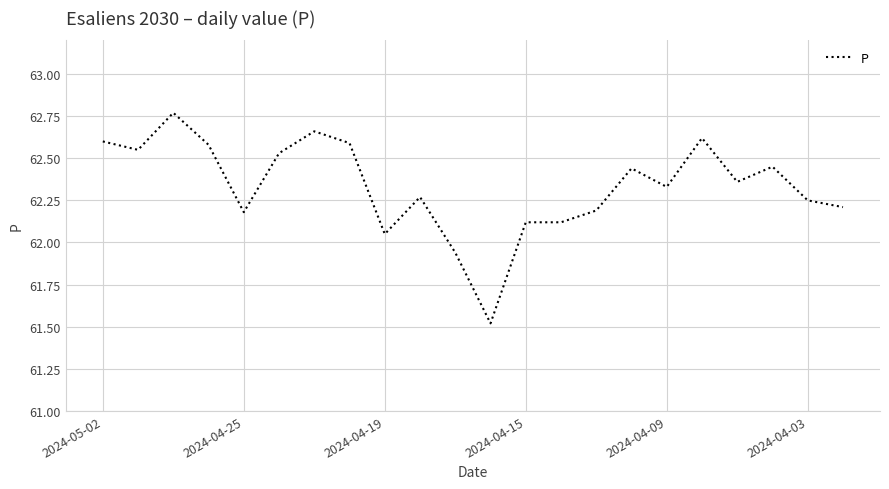

What is the minimum value shown in the chart?

61.5